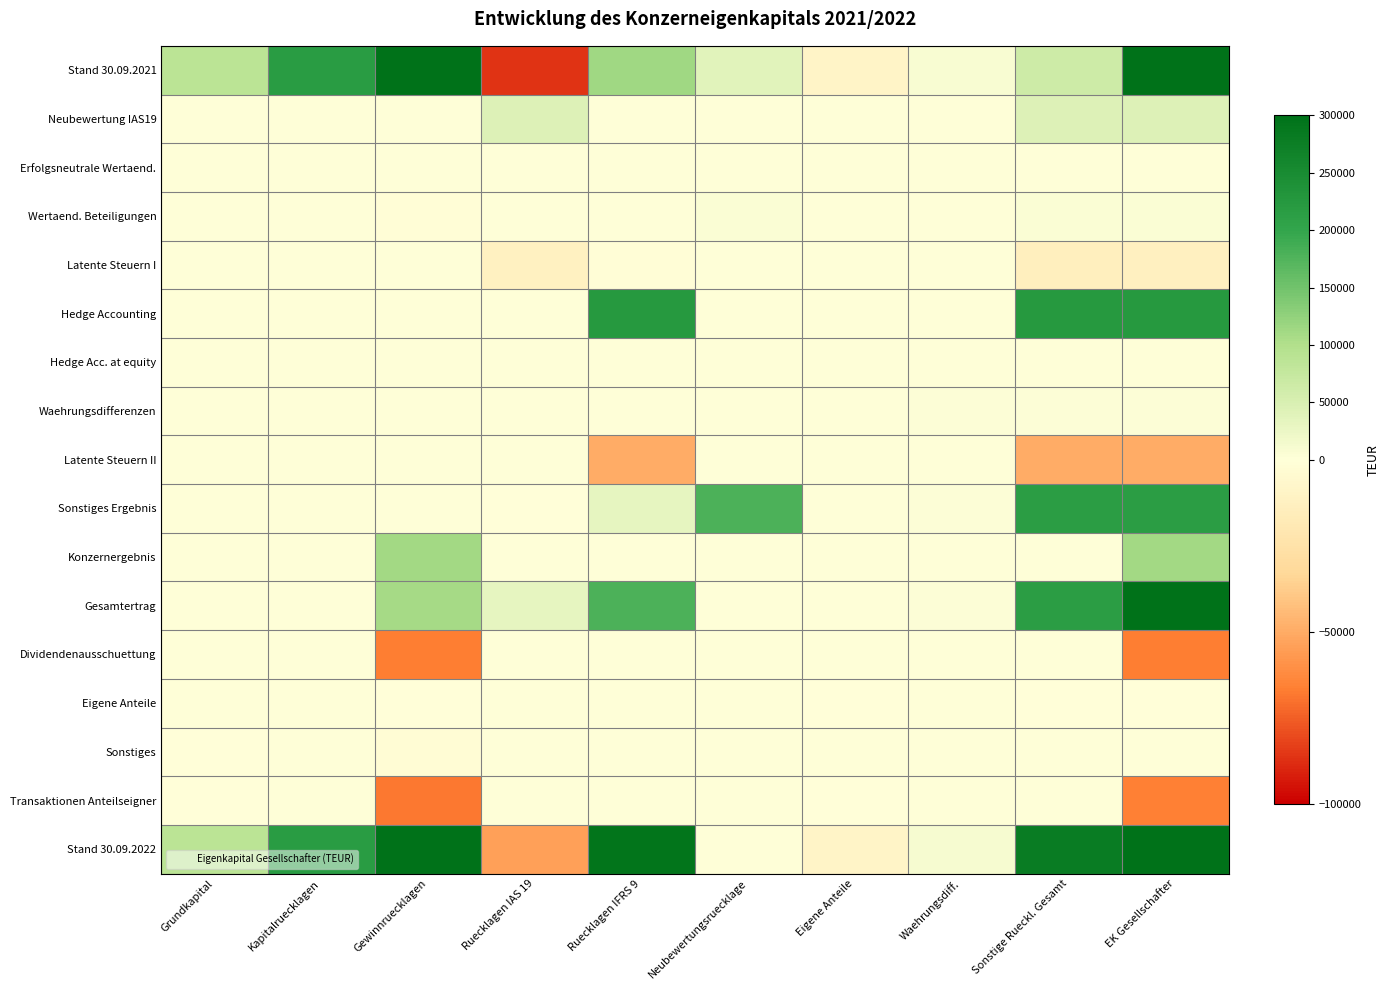

What is the maximum value shown in the chart?

1778352.1